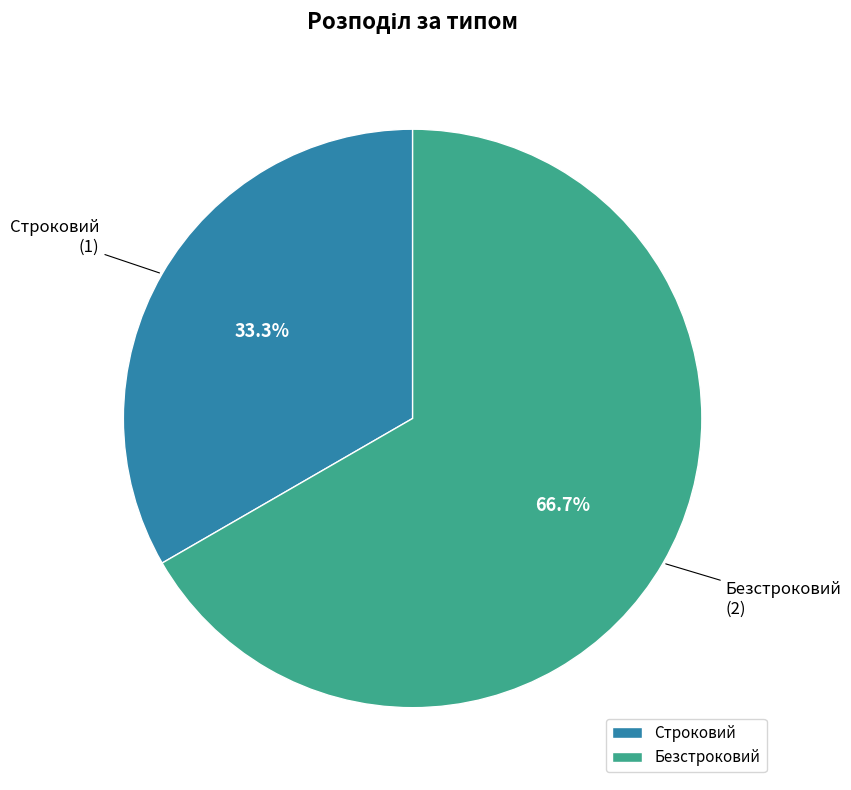

Which category has the smallest portion of the pie?

Строковий